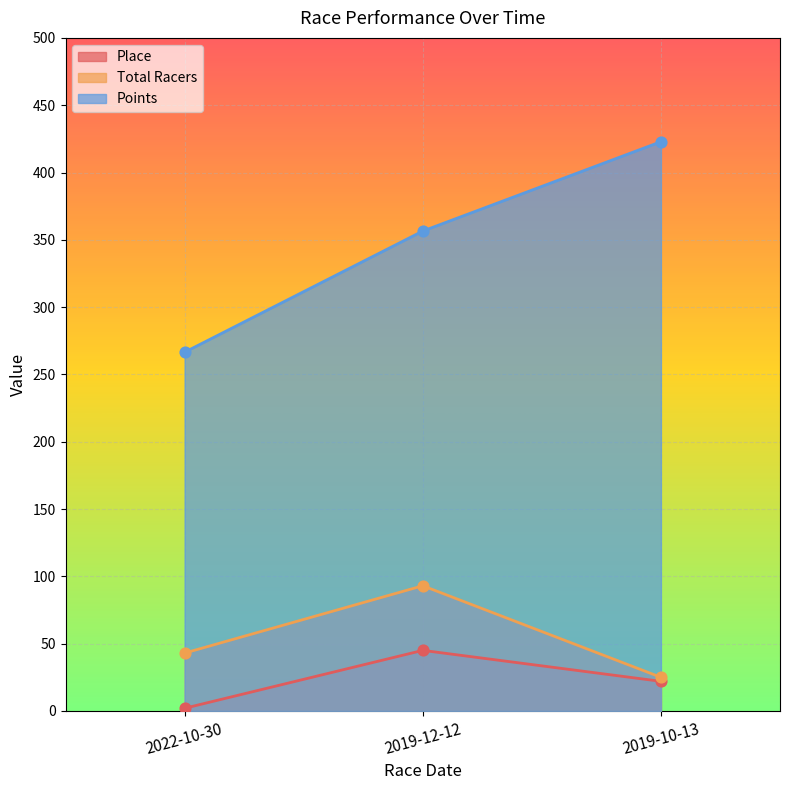

At how many categories does at least one series exceed 4?

3